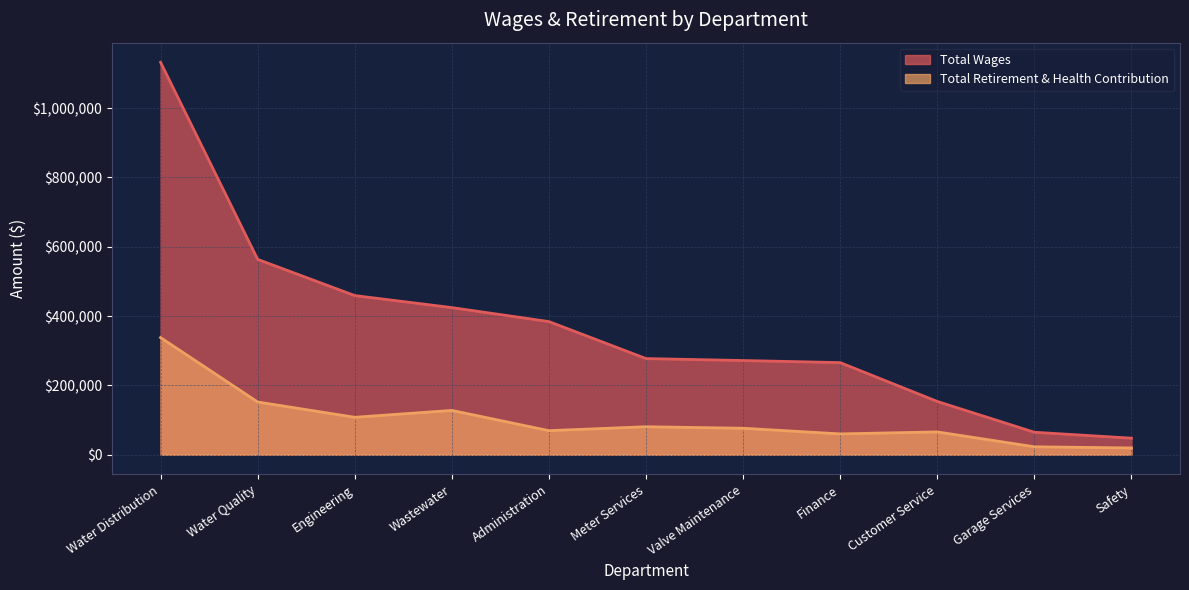

Reading right to left, extract all data points from this chart.

Total Wages: Safety=47931	Garage Services=65015	Customer Service=153827	Finance=265860	Valve Maintenance=271866	Meter Services=277473	Administration=384203	Wastewater=424516	Engineering=459201	Water Quality=563600	Water Distribution=1131970
Total Retirement & Health Contribution: Safety=19678	Garage Services=23082	Customer Service=65941	Finance=60268	Valve Maintenance=76511	Meter Services=80909	Administration=69594	Wastewater=127944	Engineering=108159	Water Quality=152284	Water Distribution=337982